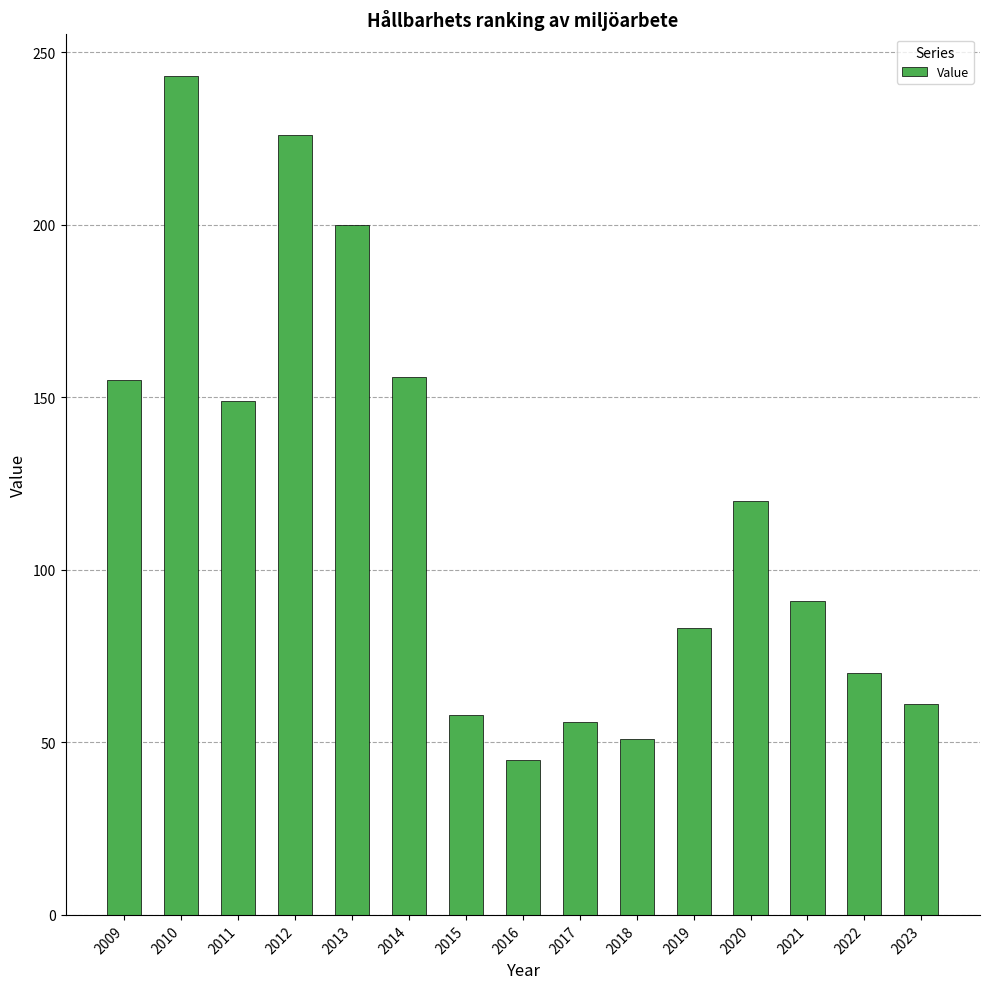

What is the greatest value displayed?

243